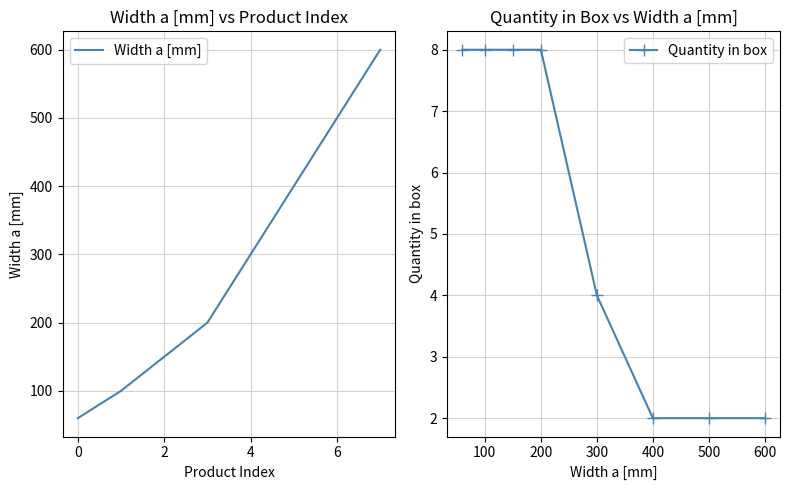

True or false: Quantity in box has a value of 1 at 500.

False